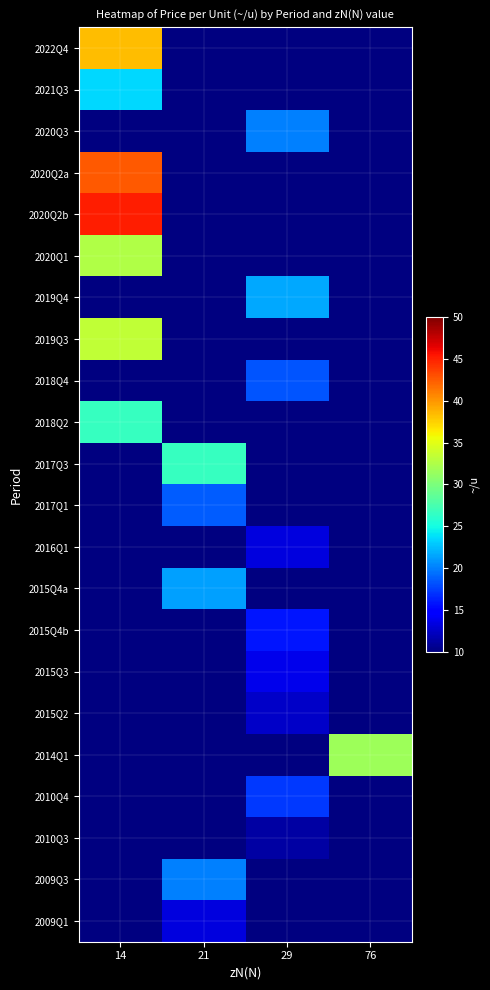

The value of 2015Q4b at 29 is 15.8. True or false?

True